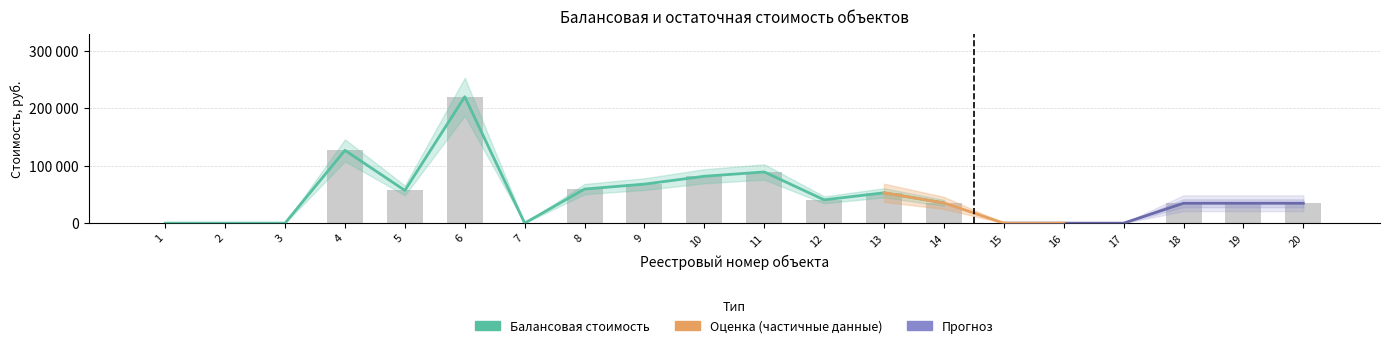

Rank the categories by value from highest to lowest.

6, 4, 11, 10, 9, 8, 5, 13, 12, 14, 18, 19, 20, 1, 2, 3, 7, 15, 16, 17